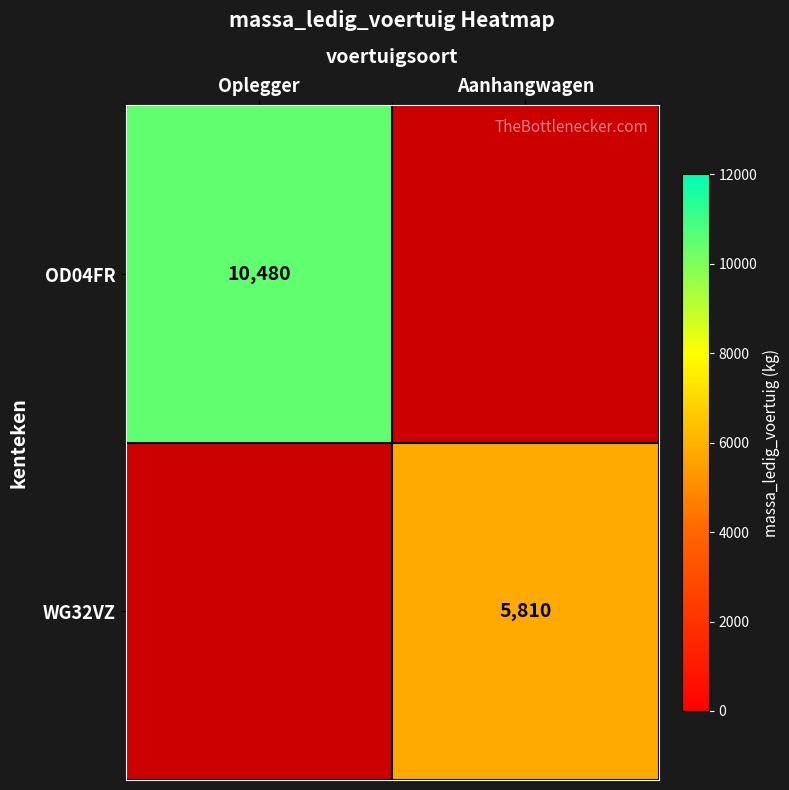

Is the value of WG32VZ at Aanhangwagen greater than the value of OD04FR at Oplegger?

No